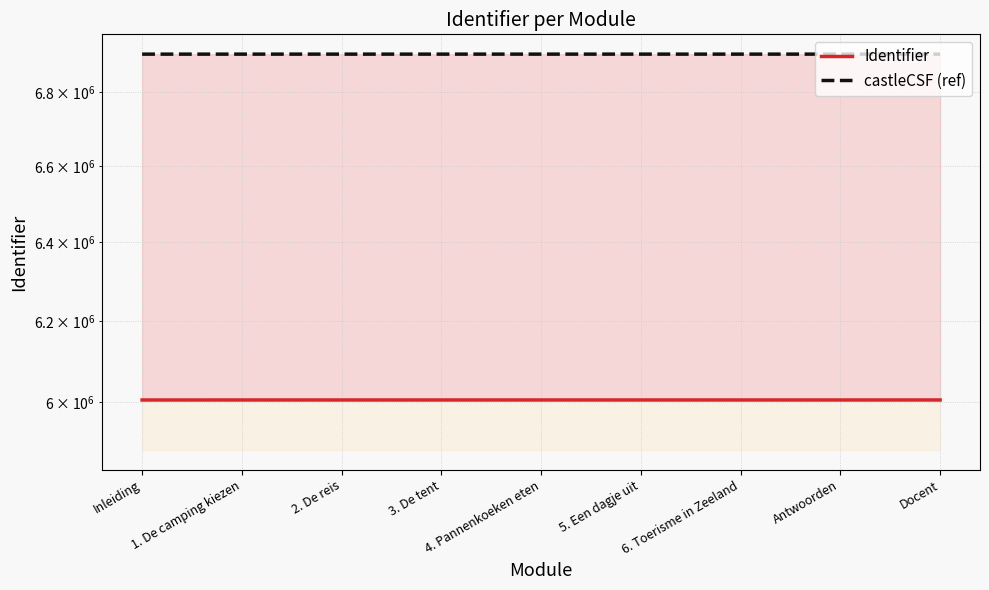

What is the difference between the highest and lowest values at Inleiding?

900774.9